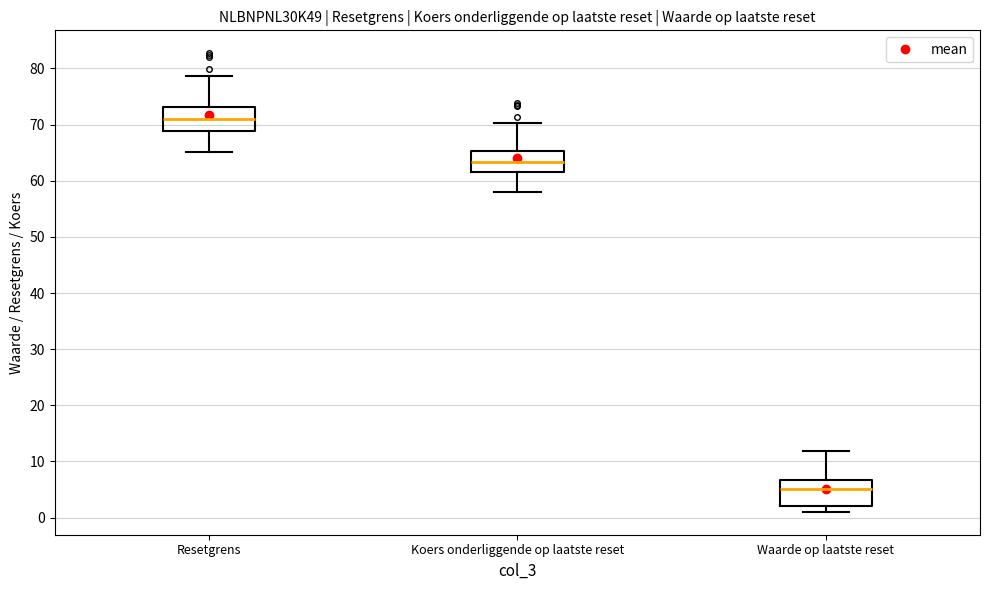

Where does the median line of the box for Waarde op laatste reset sit on the y-axis? The values are not printed on the chart, so give them approximately, as read against the axis.

5